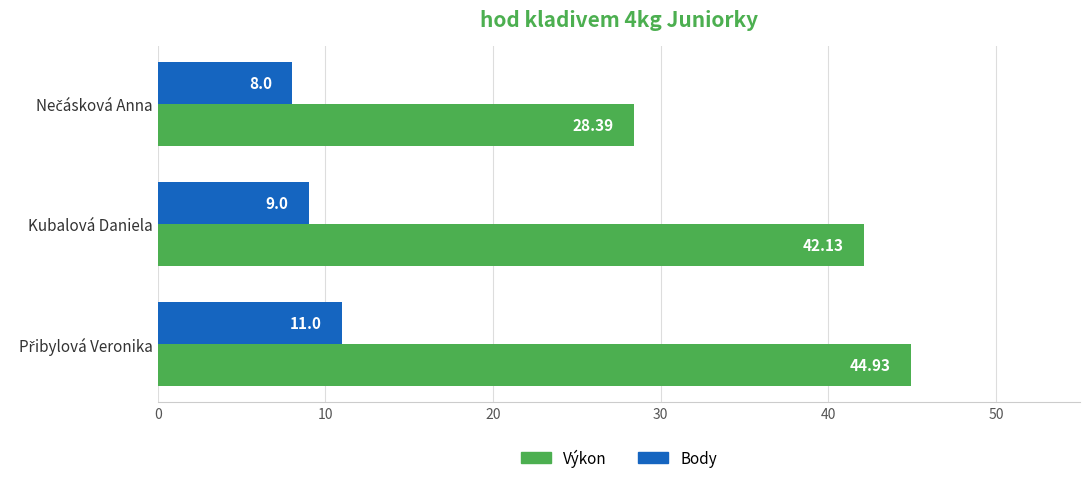

Rank the series by their maximum value, from highest to lowest.

Výkon, Body